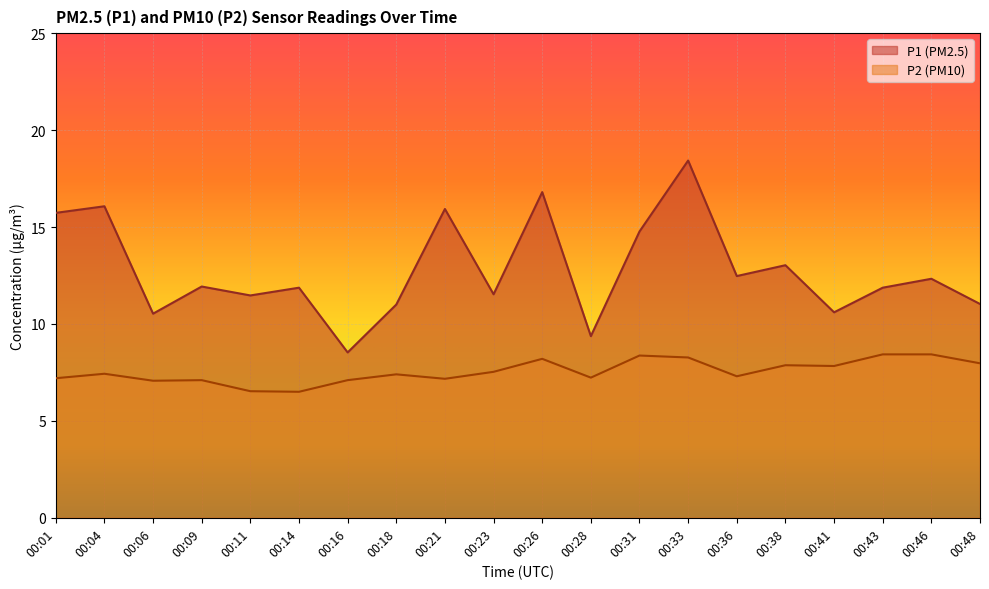

What is the difference between the highest and lowest values at 00:18?

3.6